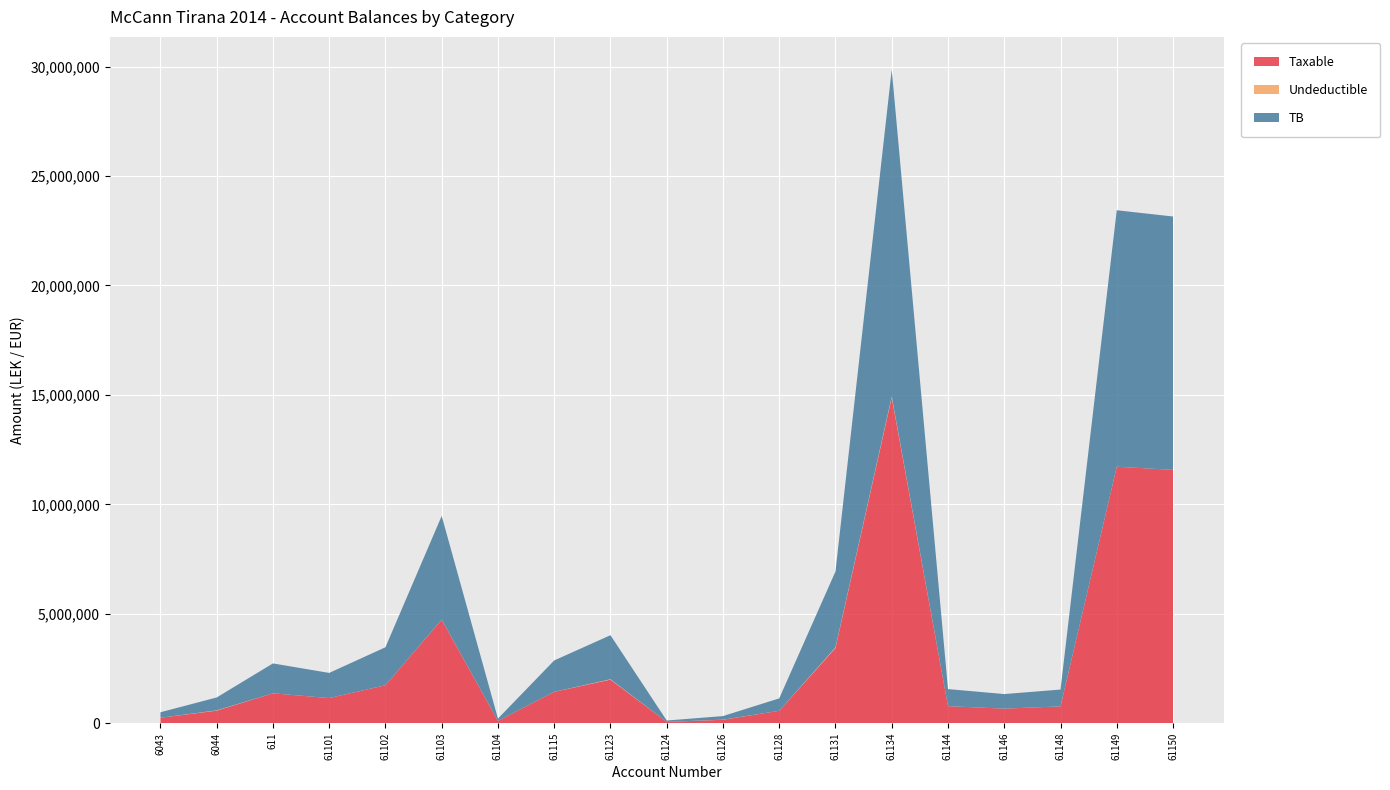

Reading left to right, what are all the values shown in this chart?

Taxable: 250227.1	575296.9	1366068.5	1149043.7	1735151.5	4731146.9	105900.0	1433753.2	1991862.2	61813.2	157990.0	567460.5	3437988.5	14887859.8	779642.1	666085.5	769080.9	11717876.6	11574631.1
Undeductible: 0.0	12822.0	0.0	0.0	0.0	3920.0	0.0	250.0	18500.0	0.0	5100.0	0.0	28000.0	43299.0	0.0	0.0	0.0	0.0	0.0
TB: 250227.1	588118.9	1366068.5	1149043.7	1735151.5	4735066.9	105900.0	1434003.2	2010362.2	61813.2	163090.0	567460.5	3465988.5	14931158.8	779642.1	666085.5	769080.9	11717876.6	11574631.1